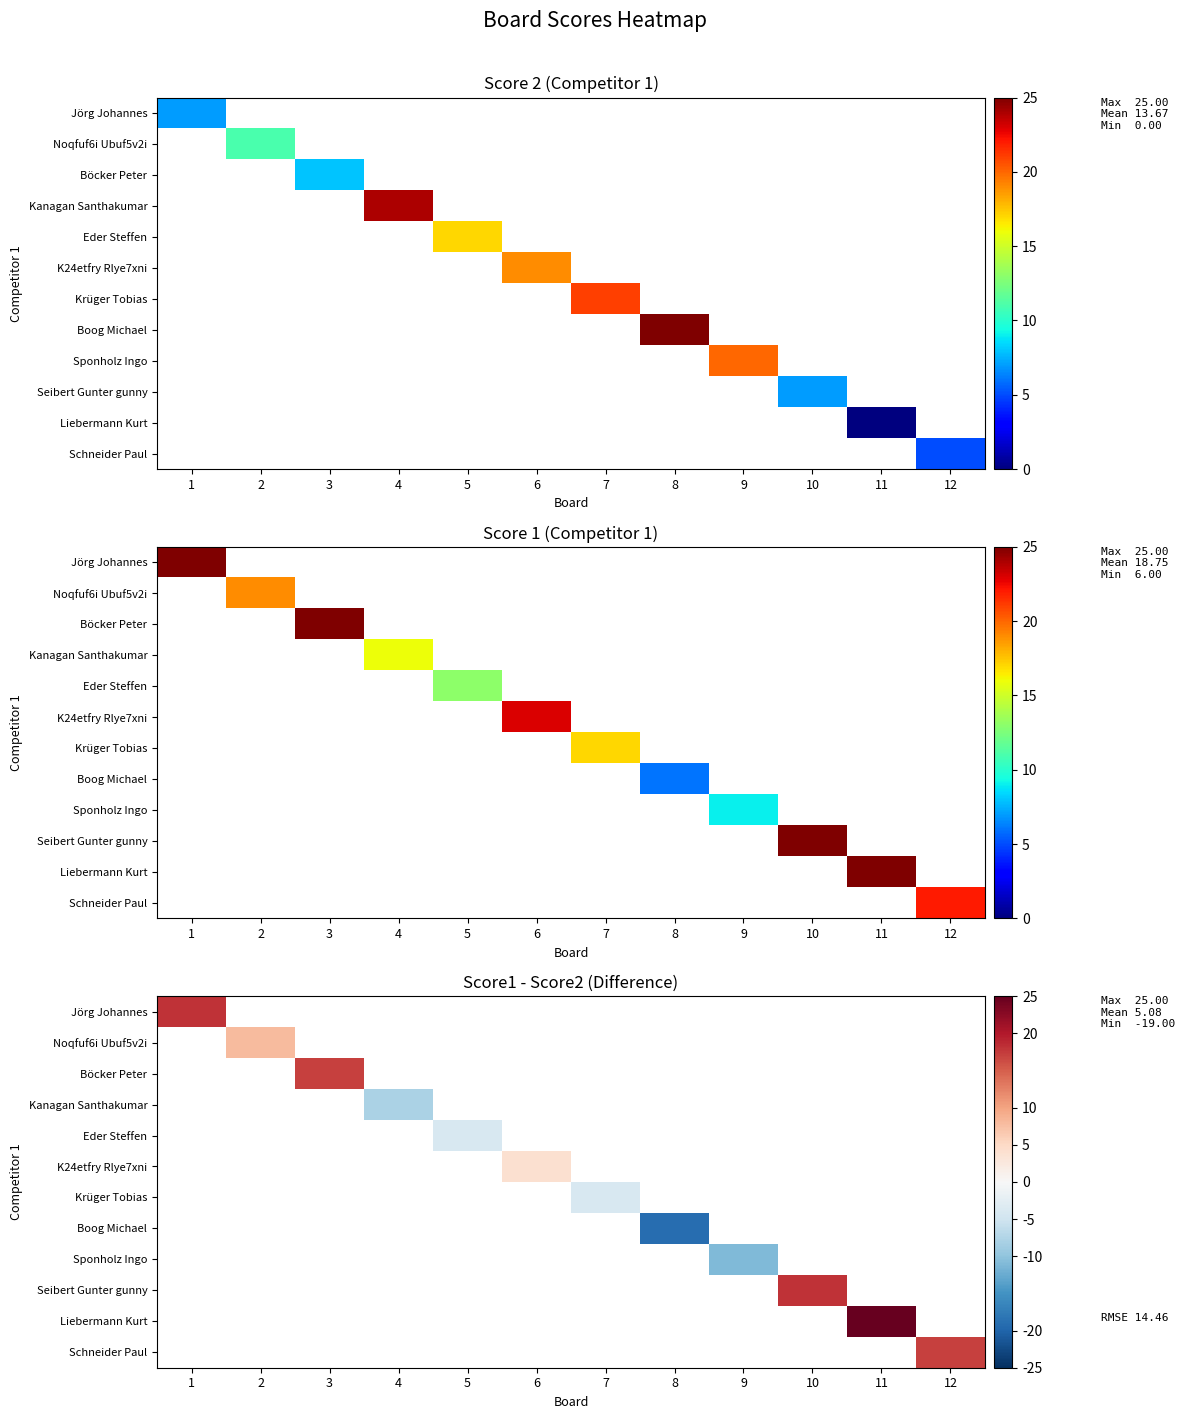

How many values in Eder Steffen are below zero?

1